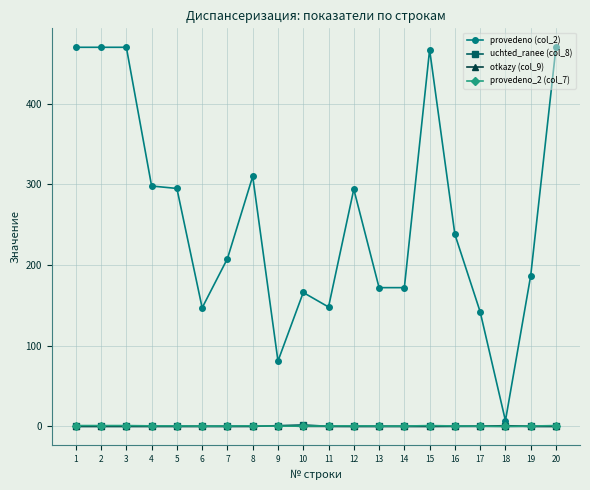

How many lines are shown in the chart?

4